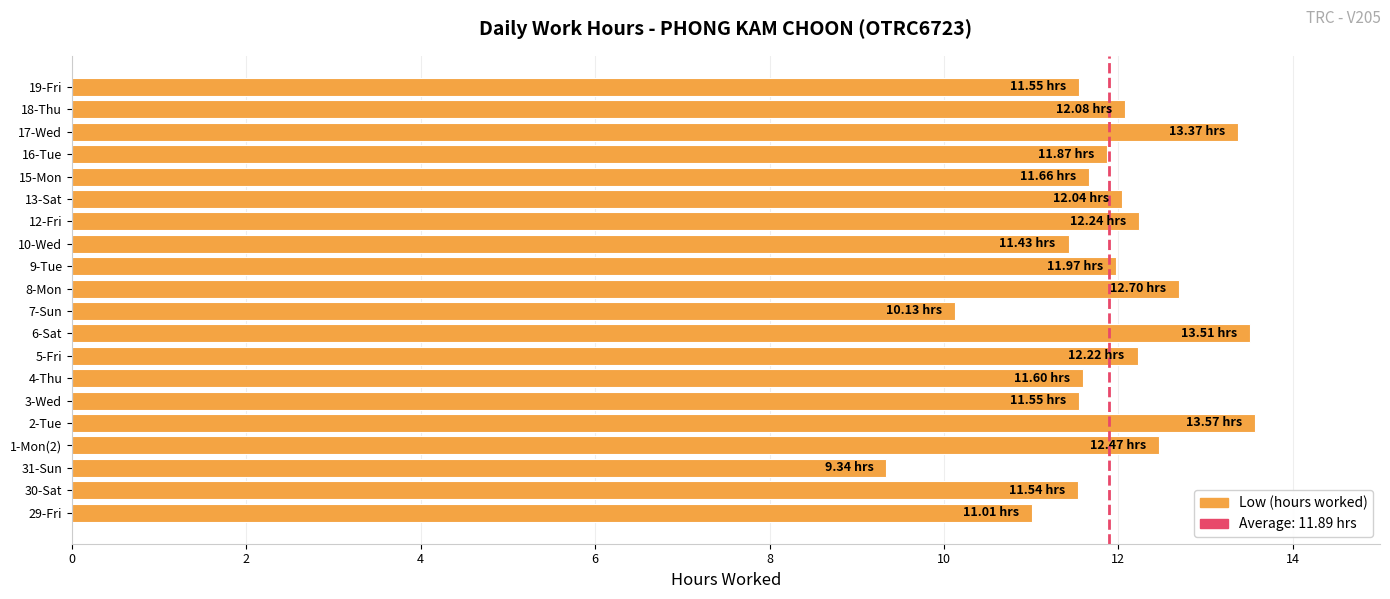

What is the change in value from 4-Thu to 18-Thu?

+0.5